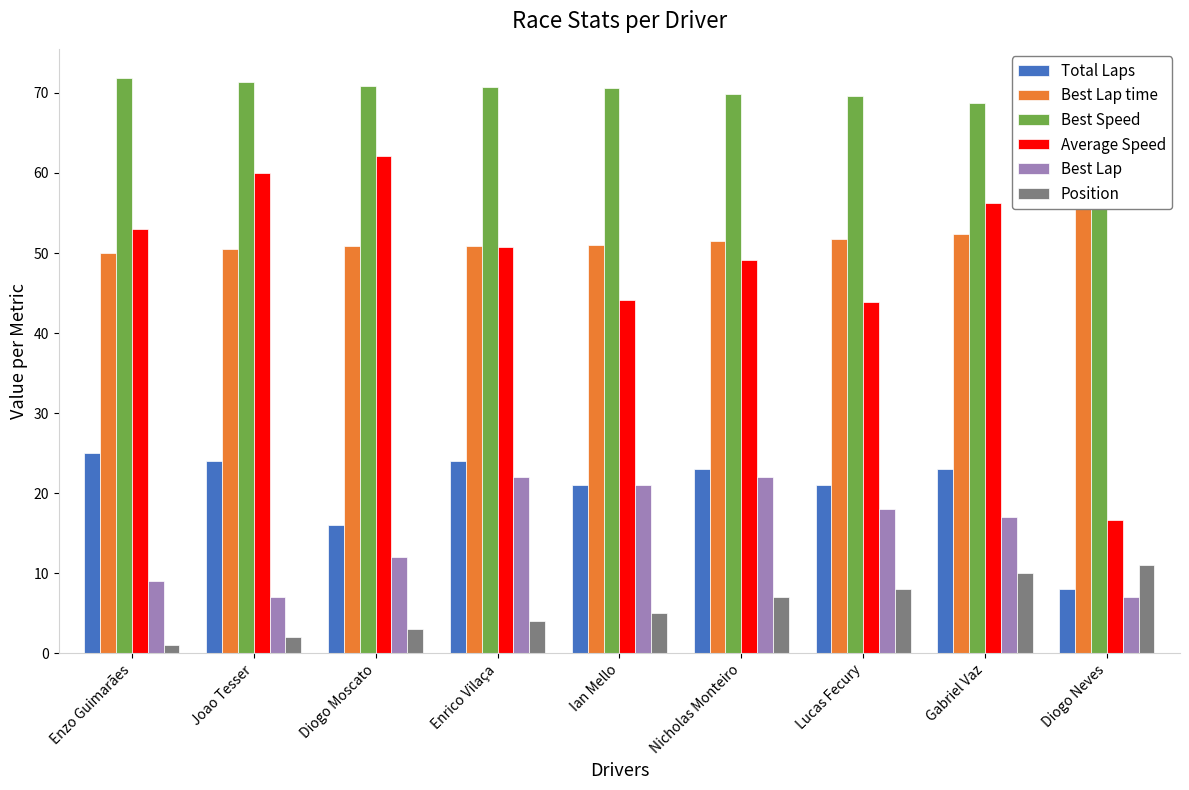

Between Enrico Vilaça and Nicholas Monteiro, which is larger?

Enrico Vilaça